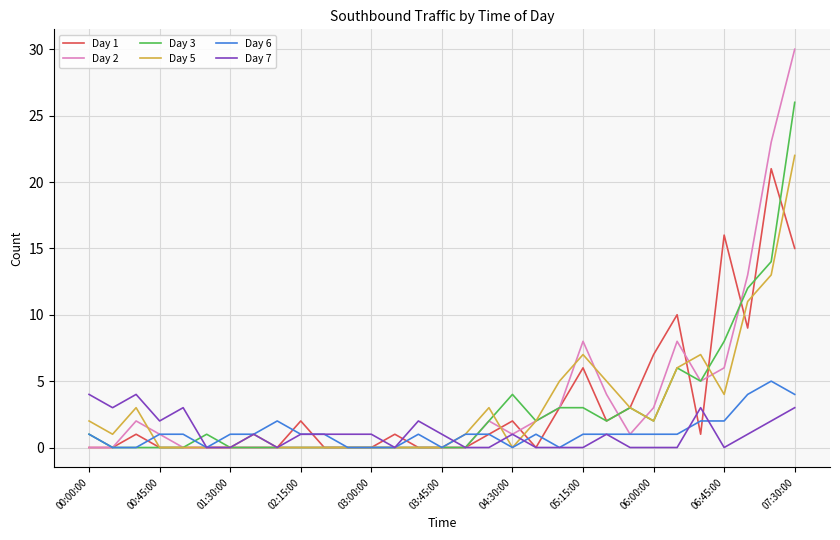

True or false: Day 2 and Day 6 intersect in this chart.

True